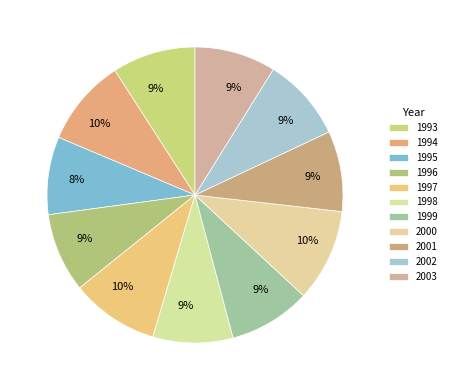

Which slice is the largest?

2000